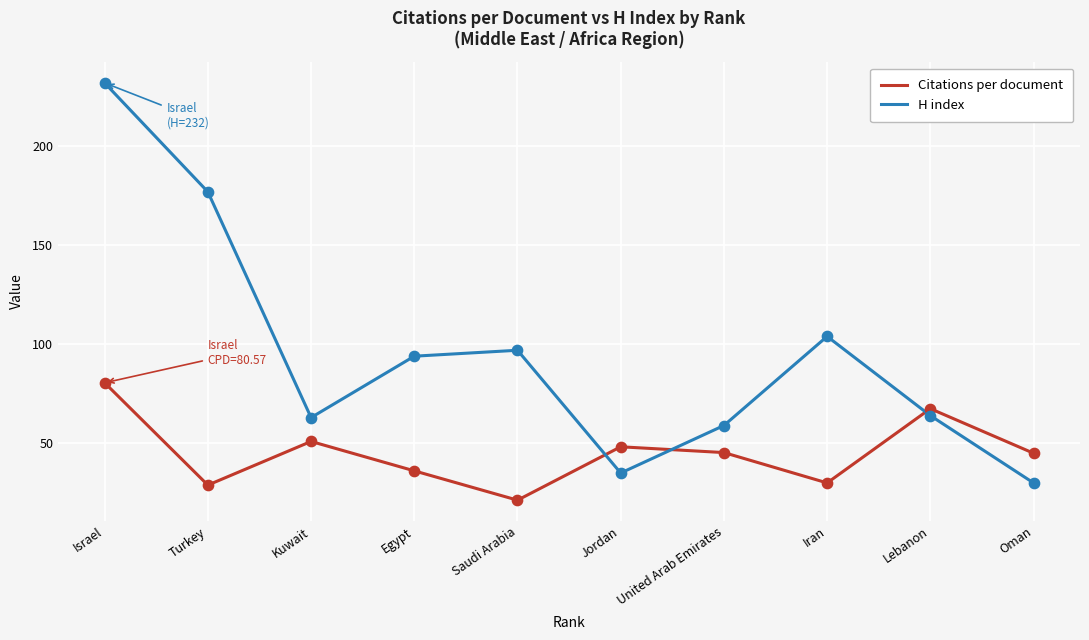

At which category is the sum across all series the highest?

Israel